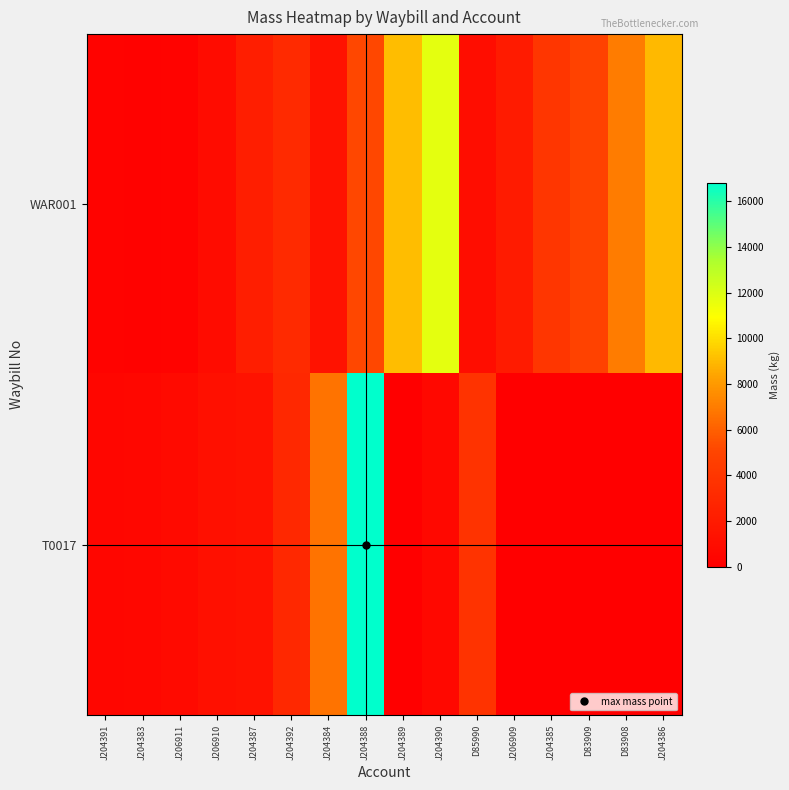

At J204386, list the series in order from largest to smallest.

WAR001, T0017